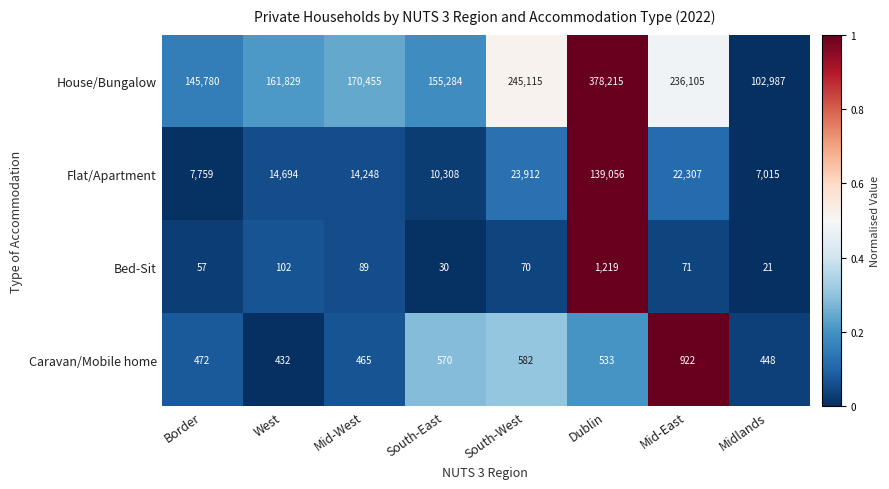

Rank the series by their maximum value, from lowest to highest.

Caravan/Mobile home, Bed-Sit, Flat/Apartment, House/Bungalow